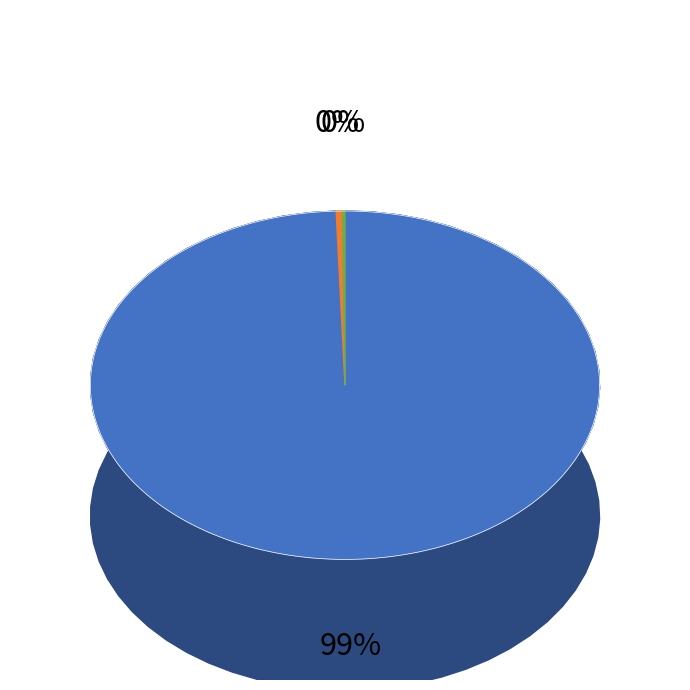

True or false: 4156 accounts for 0% of the total.

True